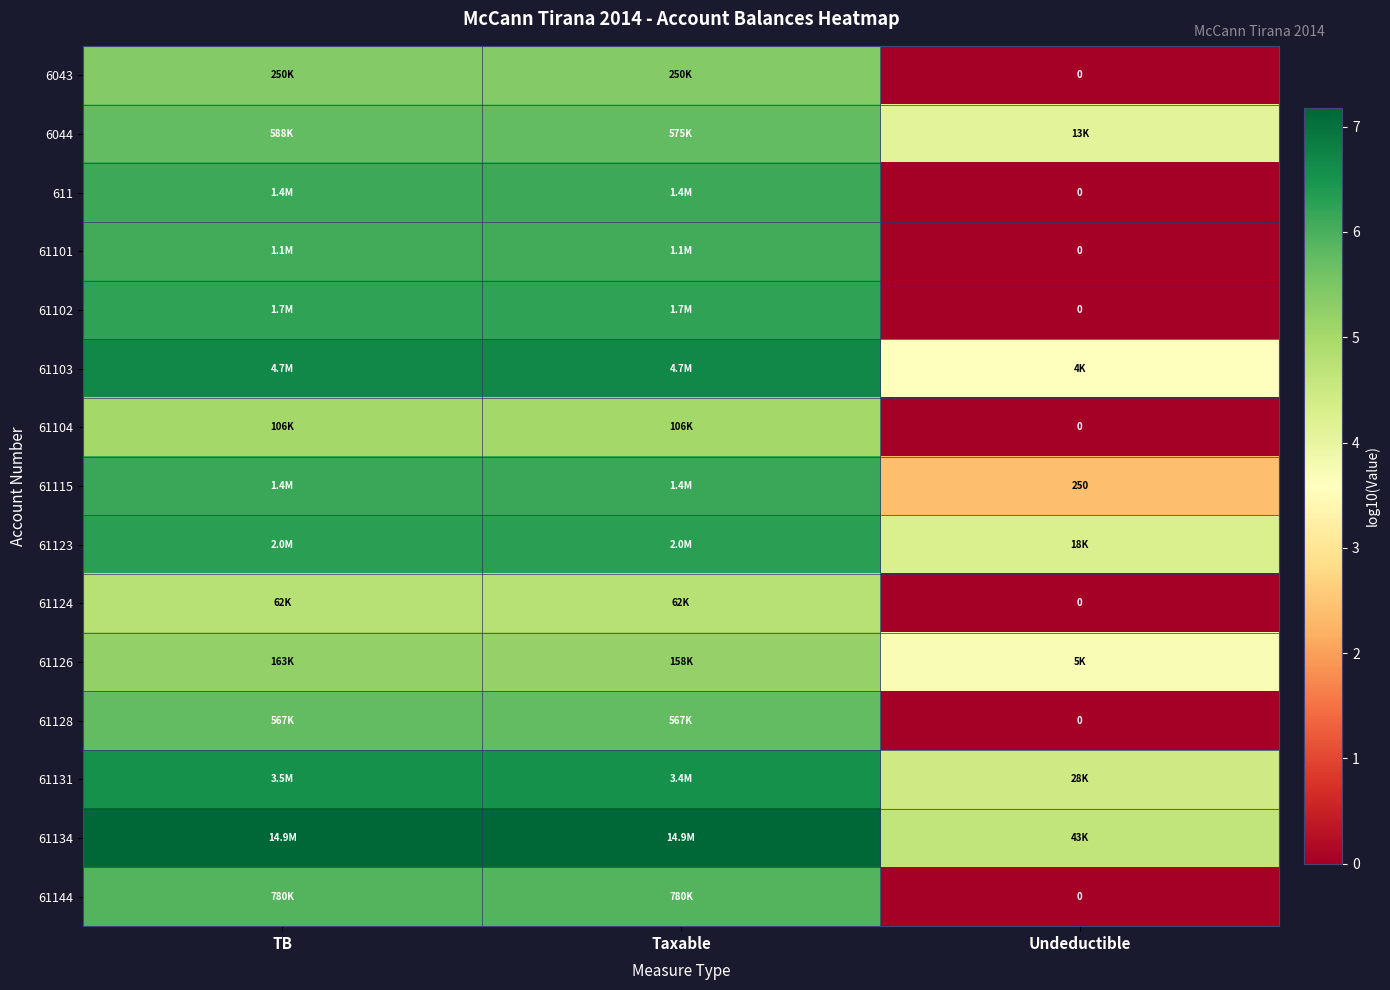

What is the average value of the 6043 series?

3.6